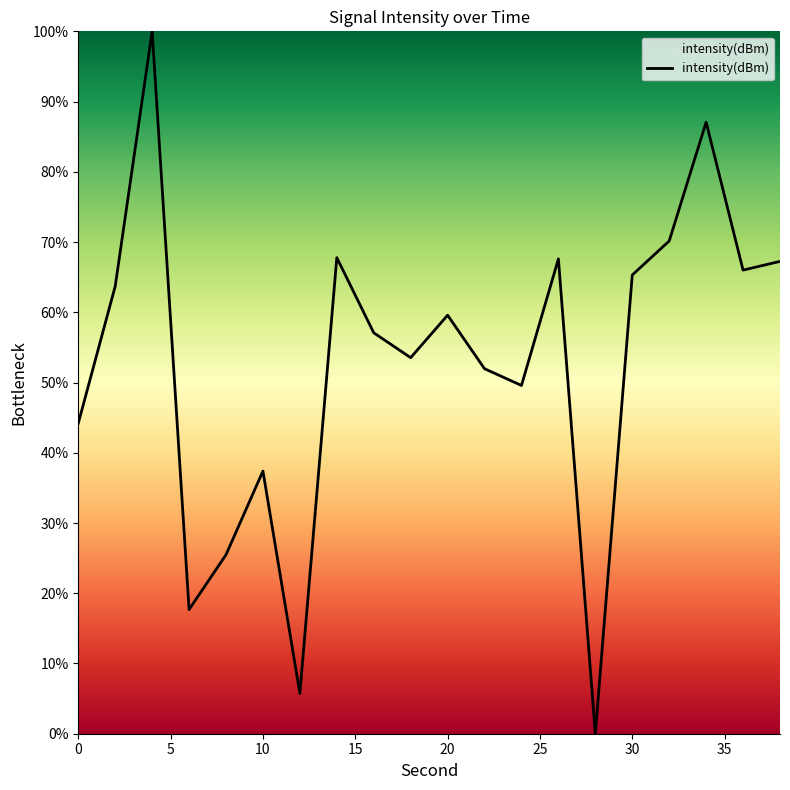

Where is the first local minimum?

6